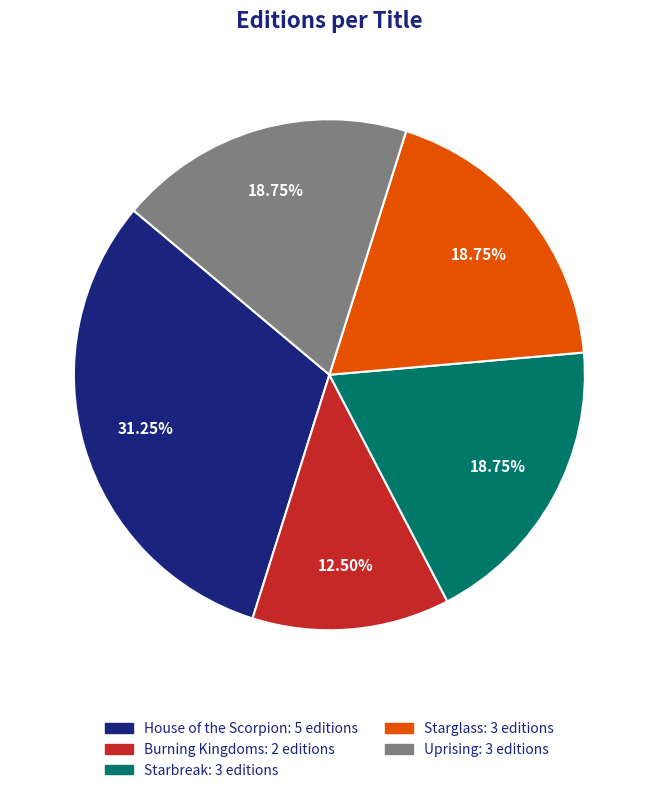

Is Starglass the majority of the pie?

No